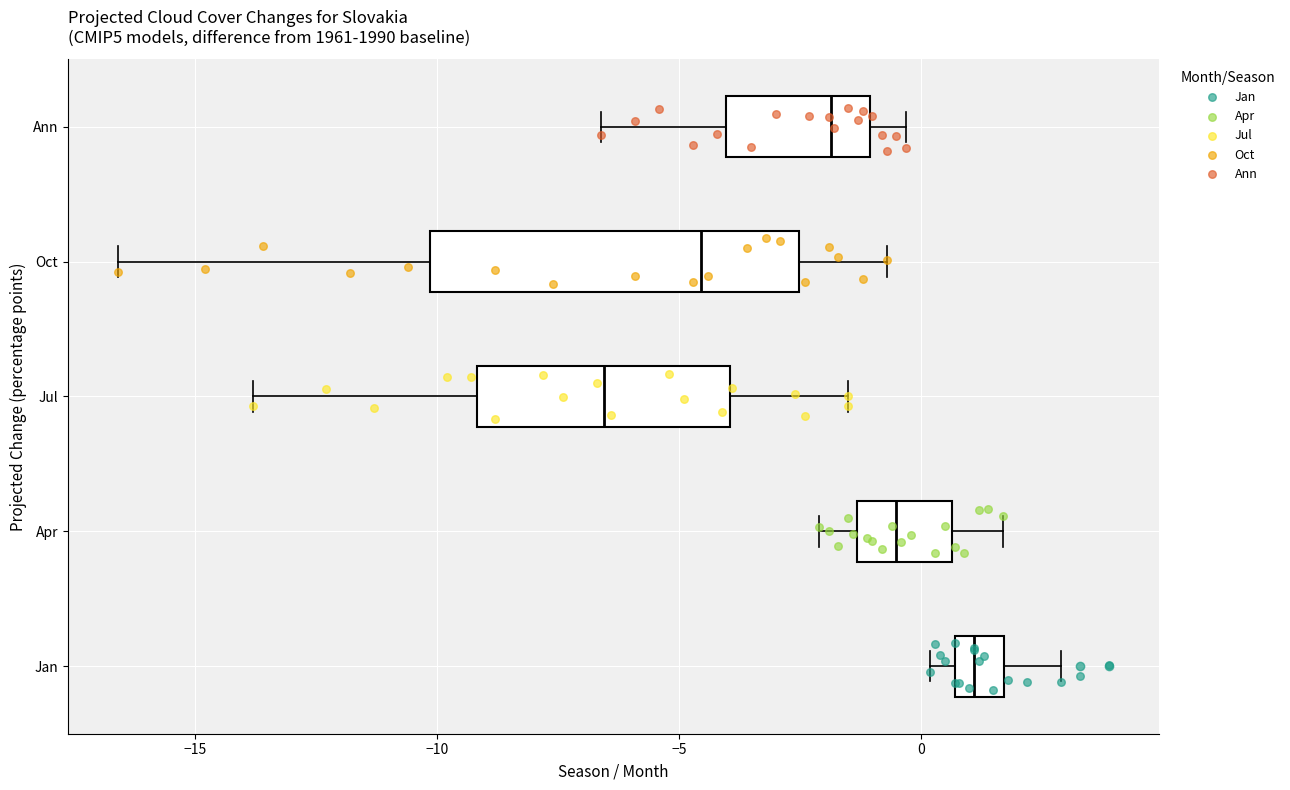

Reading bottom to top, read every box against the x-axis: the position of its median line, the range the box covers, and the ends of its whiskers. The values are not printed on the chart, so give them approximately, as read against the axis.

Jan: median 1.0, box 0.5 to 1.5, whiskers 0.0 to 3.0
Apr: median -0.5, box -1.5 to 0.5, whiskers -2.0 to 1.5
Jul: median -6.5, box -9.0 to -4.0, whiskers -14.0 to -1.5
Oct: median -4.5, box -10.0 to -2.5, whiskers -16.5 to -0.5
Ann: median -2.0, box -4.0 to -1.0, whiskers -6.5 to -0.5